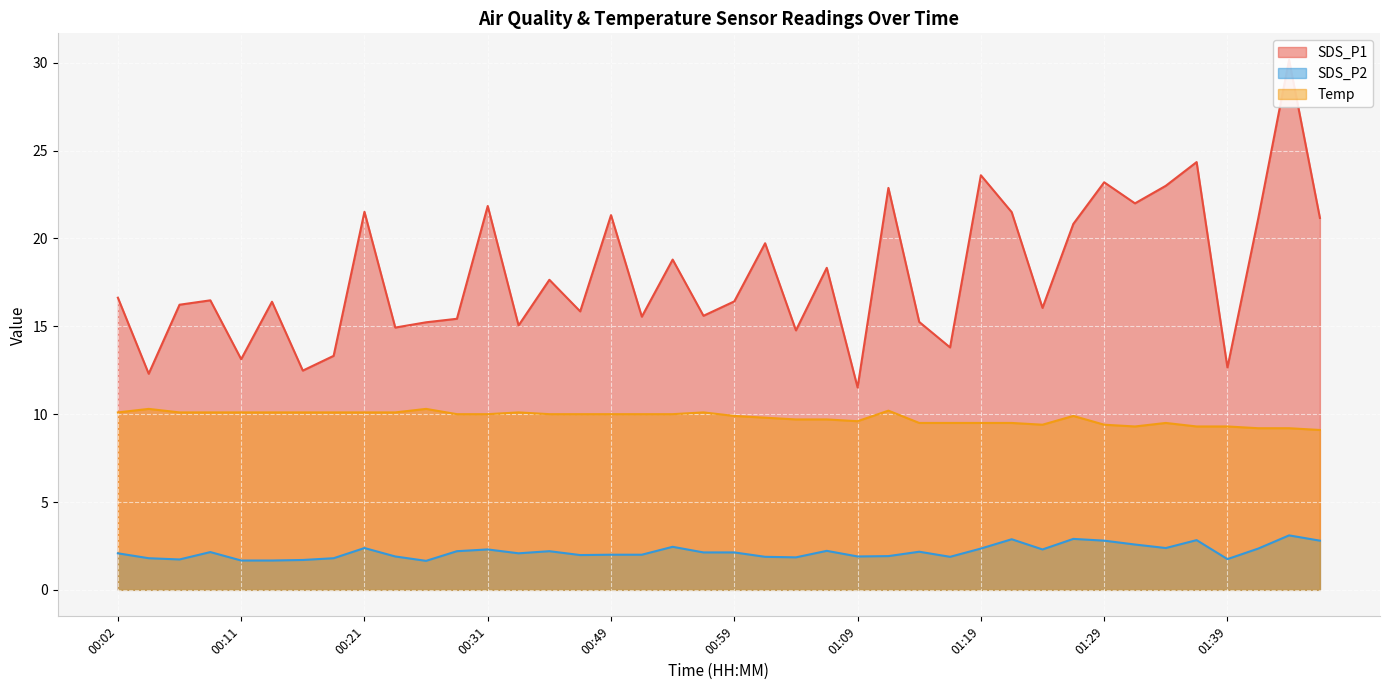

Reading left to right, transcribe all the data shown in this chart.

SDS_P1: 16.6	12.3	16.2	16.5	13.1	16.4	12.5	13.3	21.5	14.9	15.2	15.4	21.9	15.1	17.6	15.8	21.3	15.6	18.8	15.6	16.4	19.7	14.8	18.3	11.5	22.9	15.2	13.8	23.6	21.5	16.1	20.8	23.2	22.0	23.0	24.4	12.7	21.1	30.2	21.2
SDS_P2: 2.1	1.8	1.7	2.1	1.7	1.7	1.7	1.8	2.4	1.9	1.6	2.2	2.3	2.1	2.2	2.0	2.0	2.0	2.5	2.1	2.1	1.9	1.9	2.2	1.9	1.9	2.2	1.9	2.4	2.9	2.3	2.9	2.8	2.6	2.4	2.8	1.8	2.4	3.1	2.8
Temp: 10.1	10.3	10.1	10.1	10.1	10.1	10.1	10.1	10.1	10.1	10.3	10.0	10.0	10.1	10.0	10.0	10.0	10.0	10.0	10.1	9.9	9.8	9.7	9.7	9.6	10.2	9.5	9.5	9.5	9.5	9.4	9.9	9.4	9.3	9.5	9.3	9.3	9.2	9.2	9.1